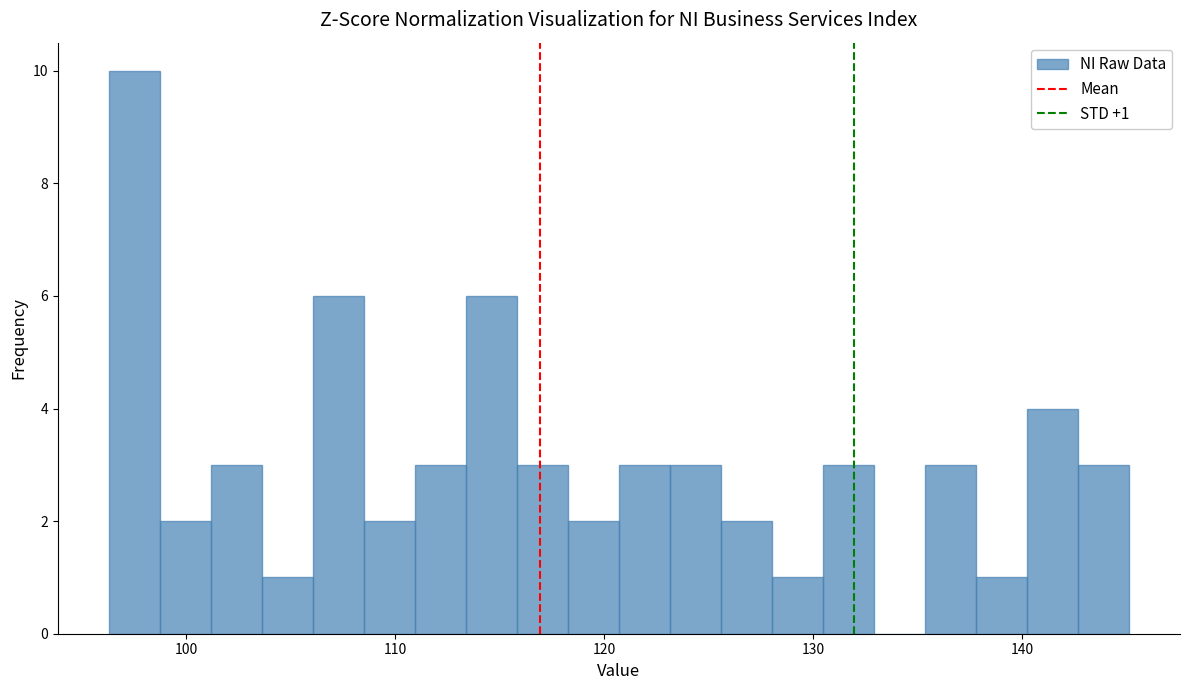

Around what value on the x-axis is the tallest bar? Give the approximate position of its centre, as read against the axis.

98